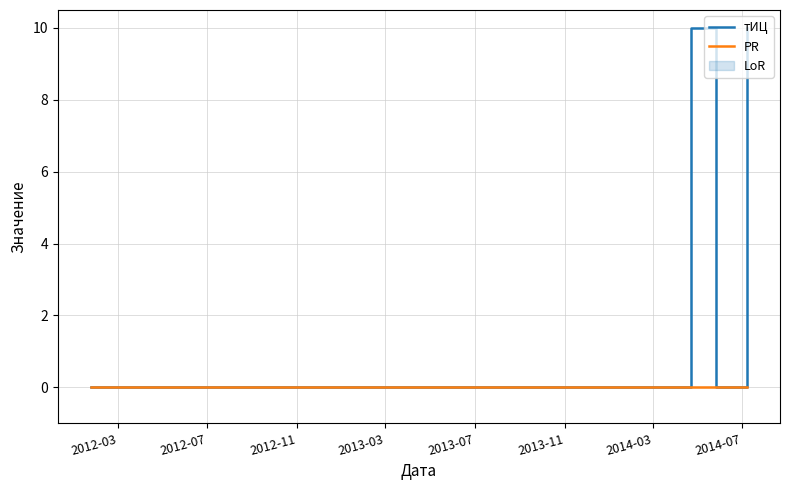

Which series has the largest total across all categories?

тИЦ